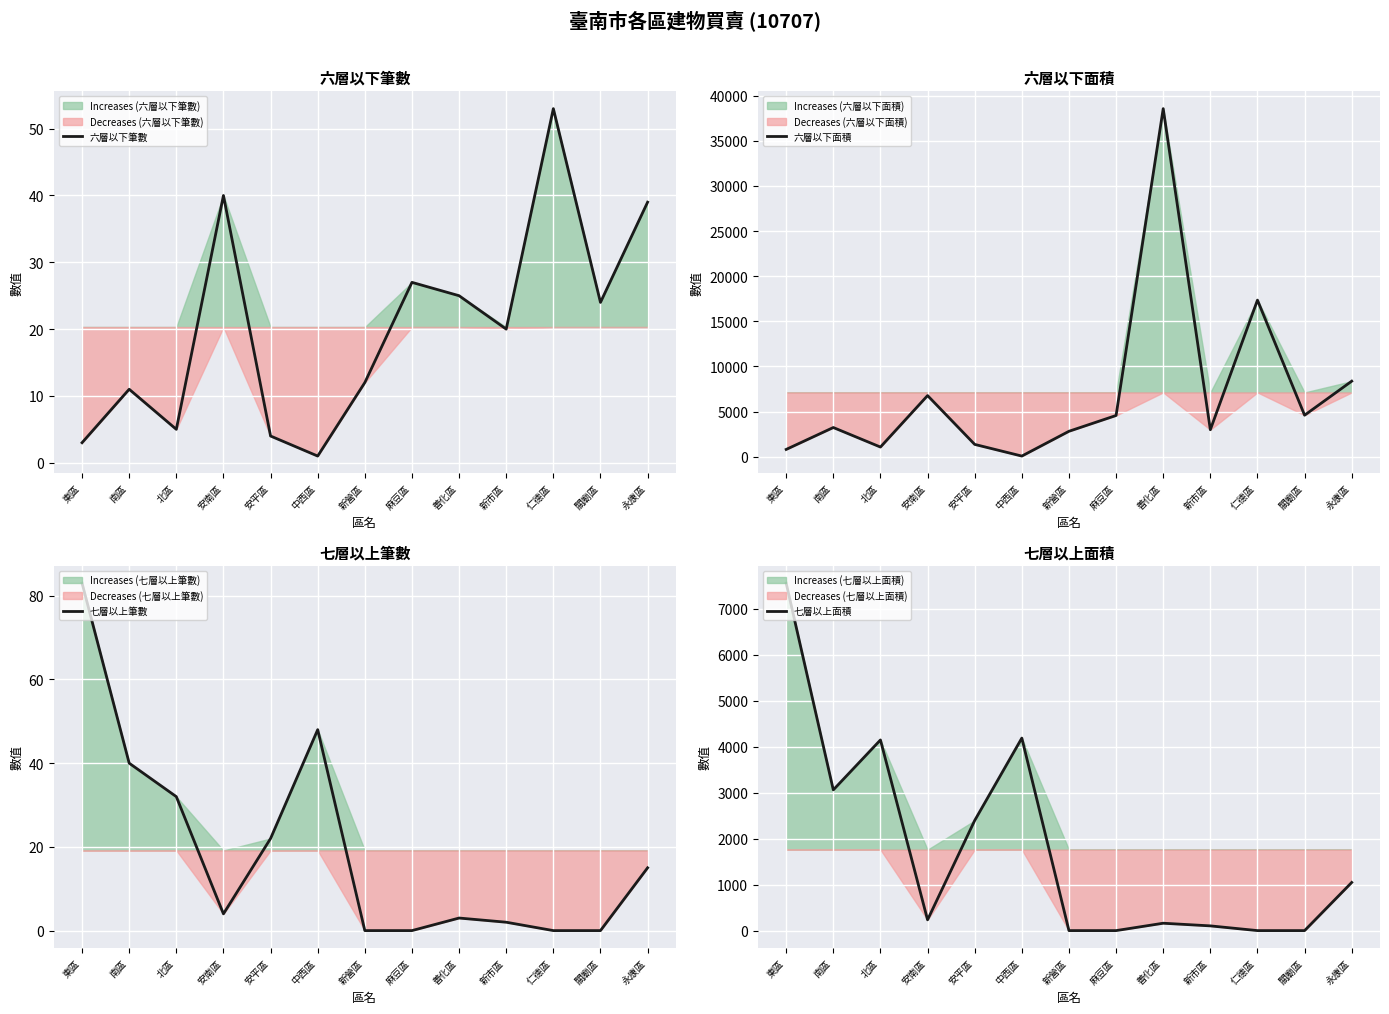

Does the chart display data point markers on the line(s)?

No